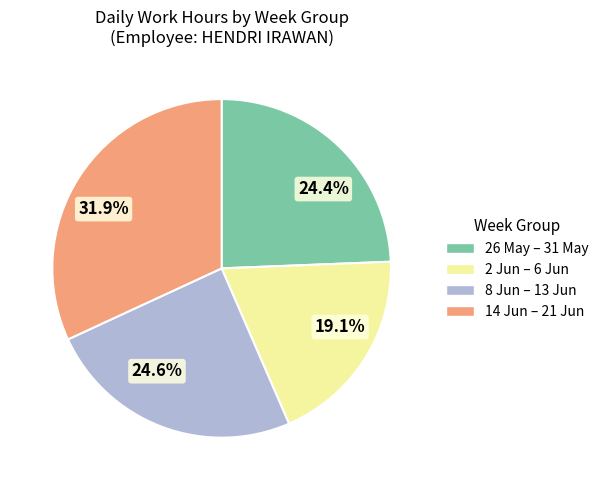

What is the largest slice in the pie chart?

31.9%